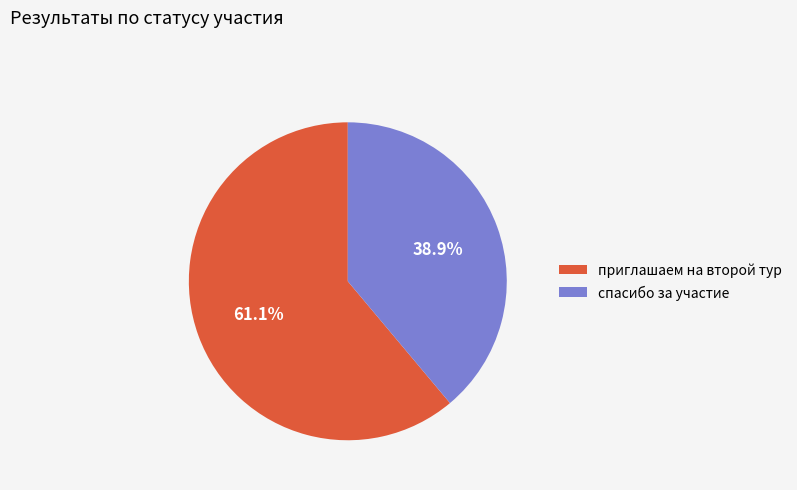

Which category has the smallest portion of the pie?

спасибо за участие